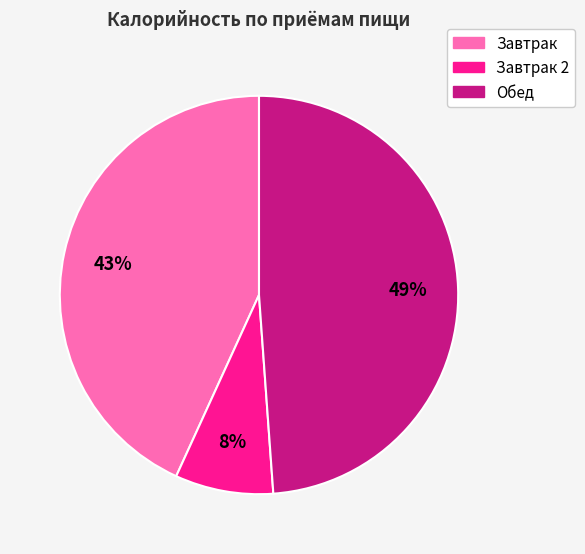

To the nearest percent, what is the difference between the largest and smallest slice percentages?

41%